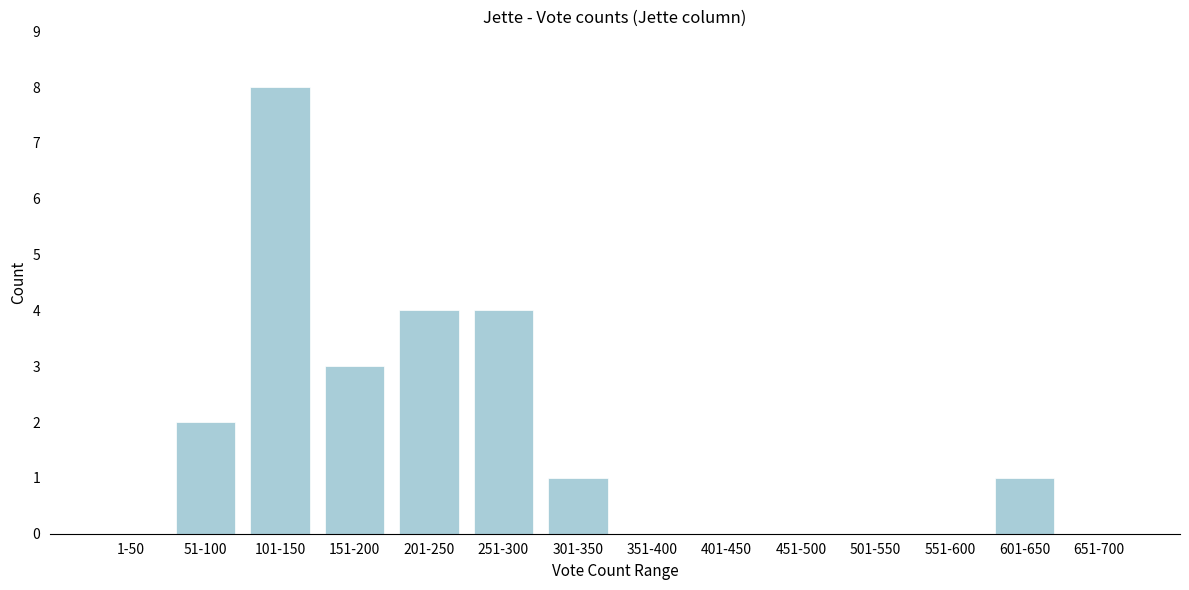

Reading left to right, extract all data points from this chart.

1-50=0	51-100=2	101-150=8	151-200=3	201-250=4	251-300=4	301-350=1	351-400=0	401-450=0	451-500=0	501-550=0	551-600=0	601-650=1	651-700=0